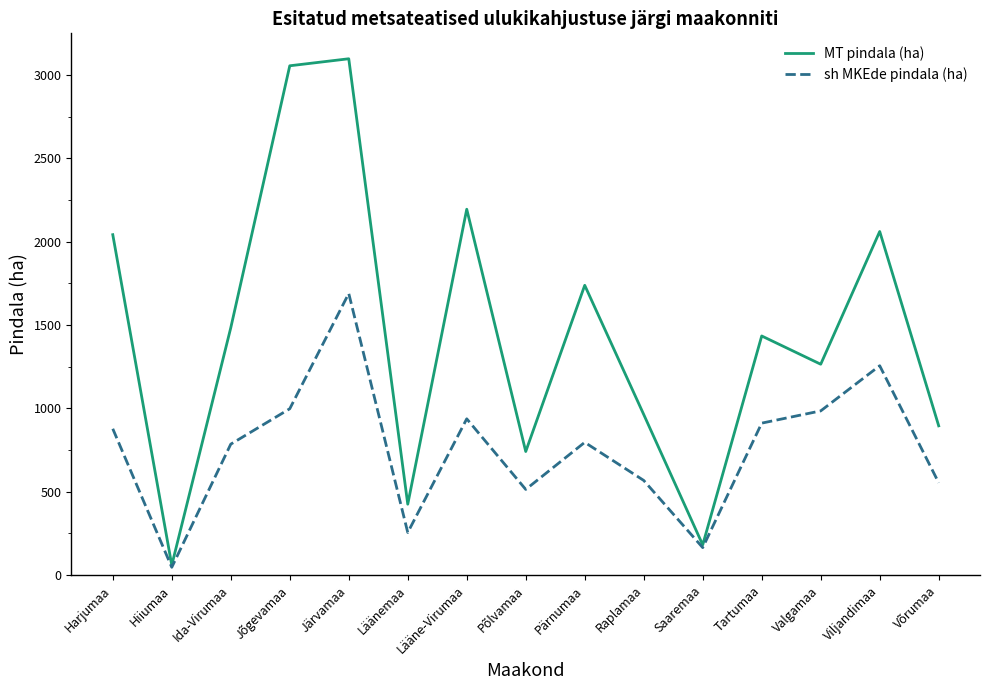

How many values in the MT pindala (ha) series exceed 1434?

8